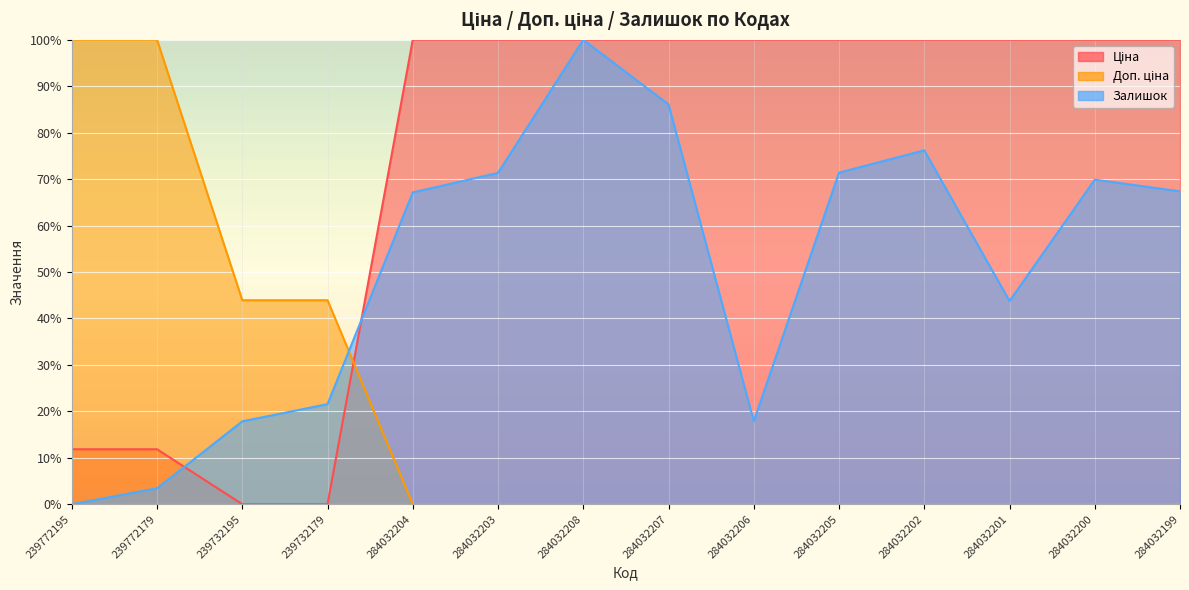

Which label corresponds to the largest value in the chart?

284032204